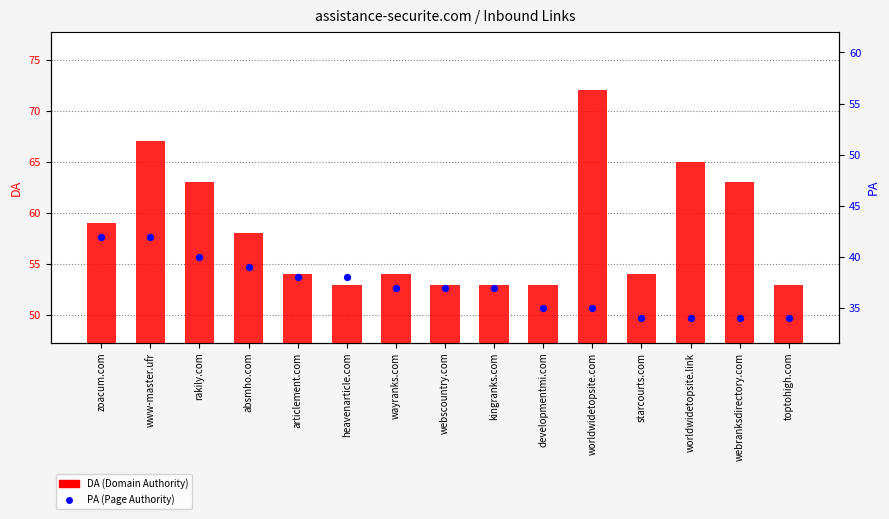

Which series reaches the minimum Y coordinate?

PA (Page Authority)